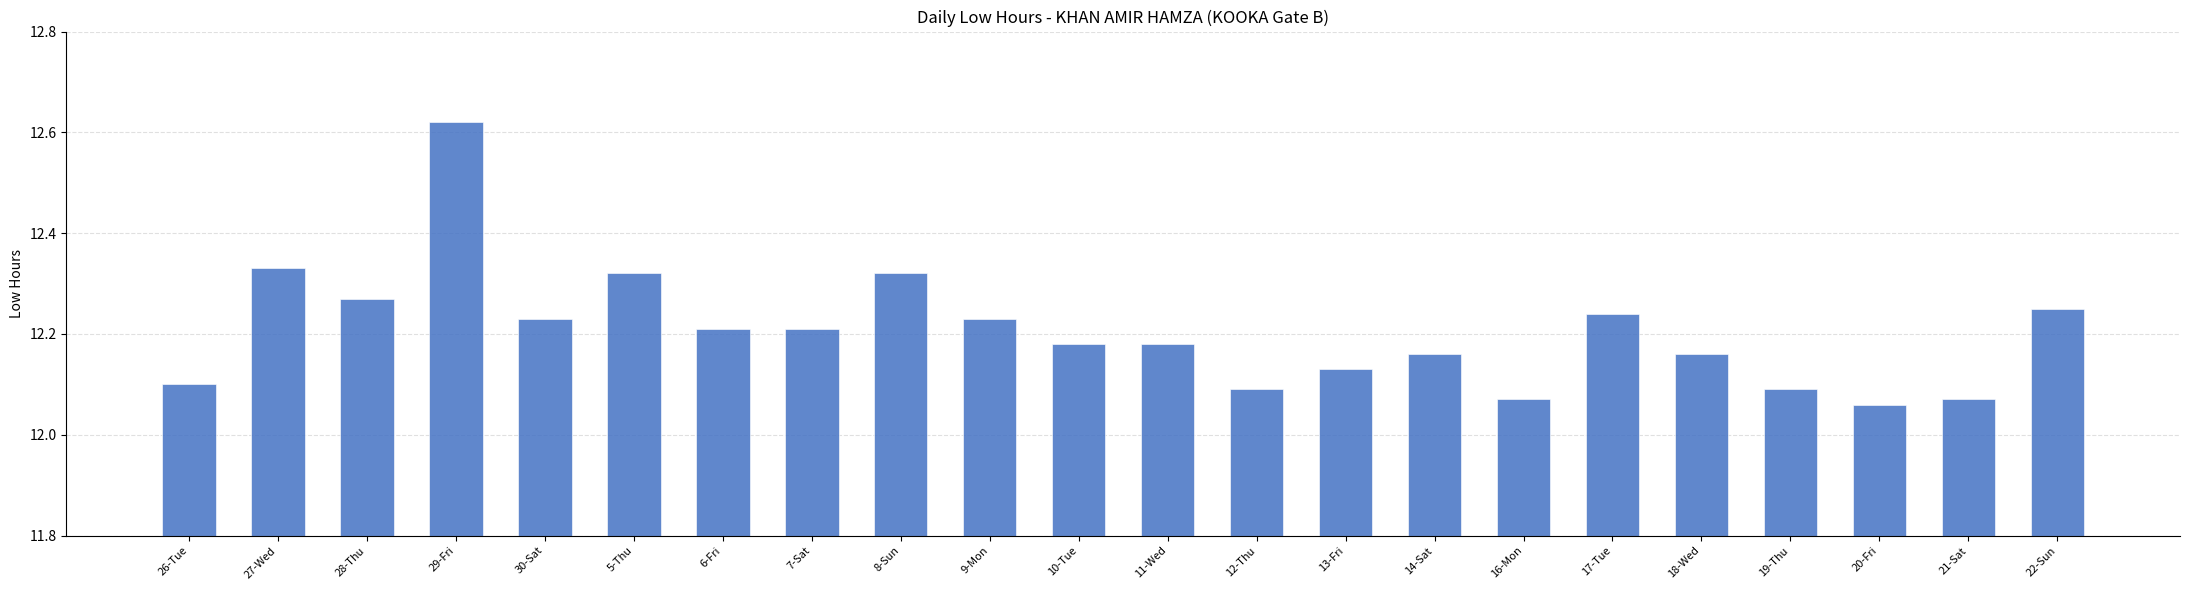

What is the label of the 14th bar from the right?

8-Sun